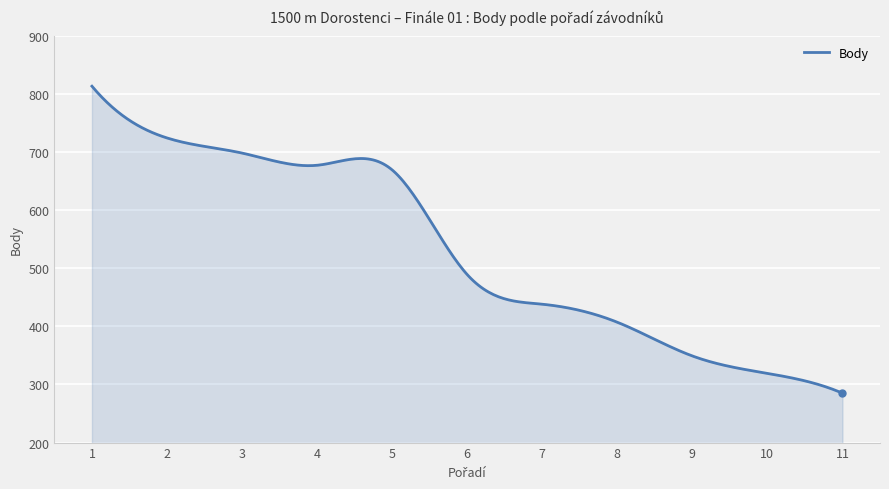

What is the difference between the maximum and minimum values?

528.0